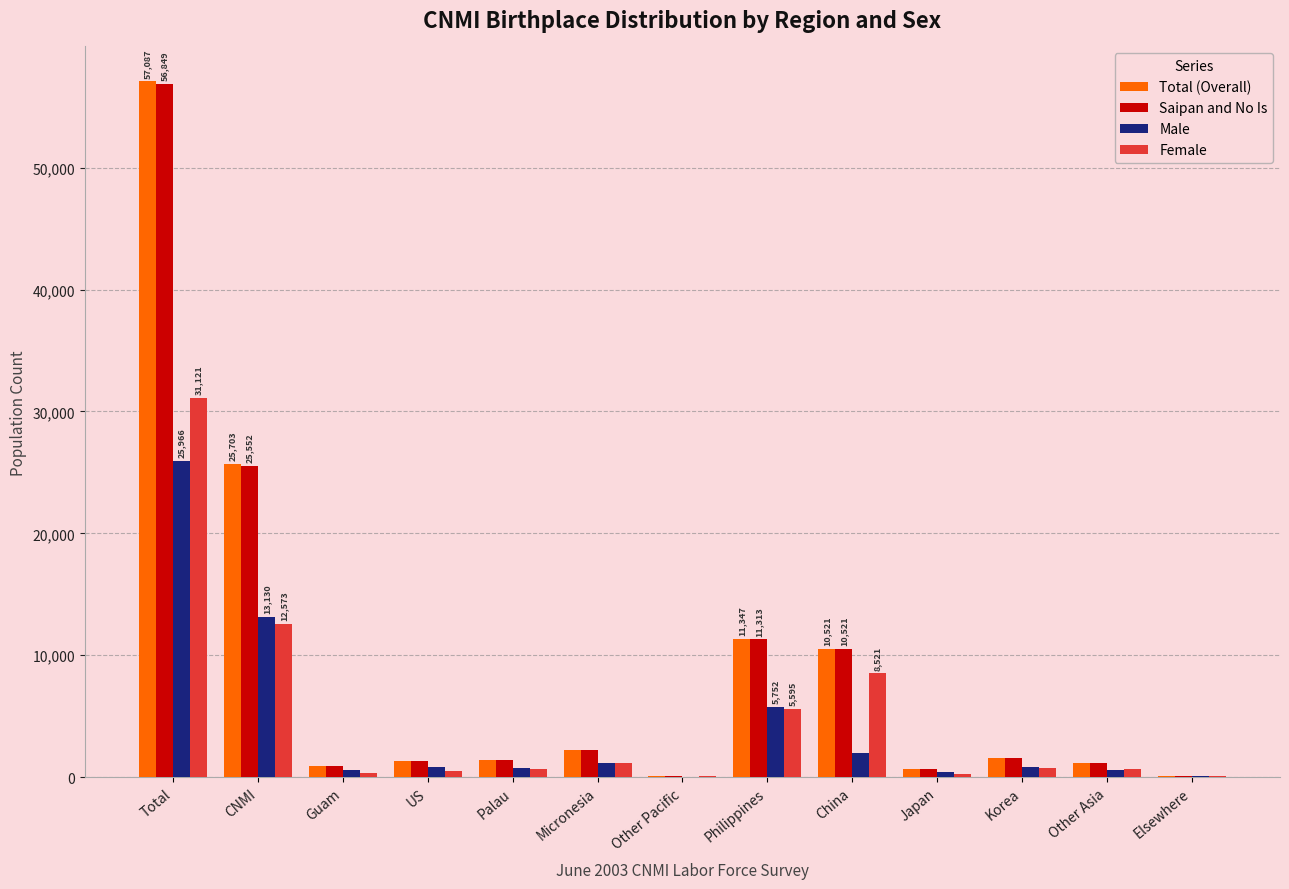

Where does the Saipan and No Is series first go above 1412?

Total